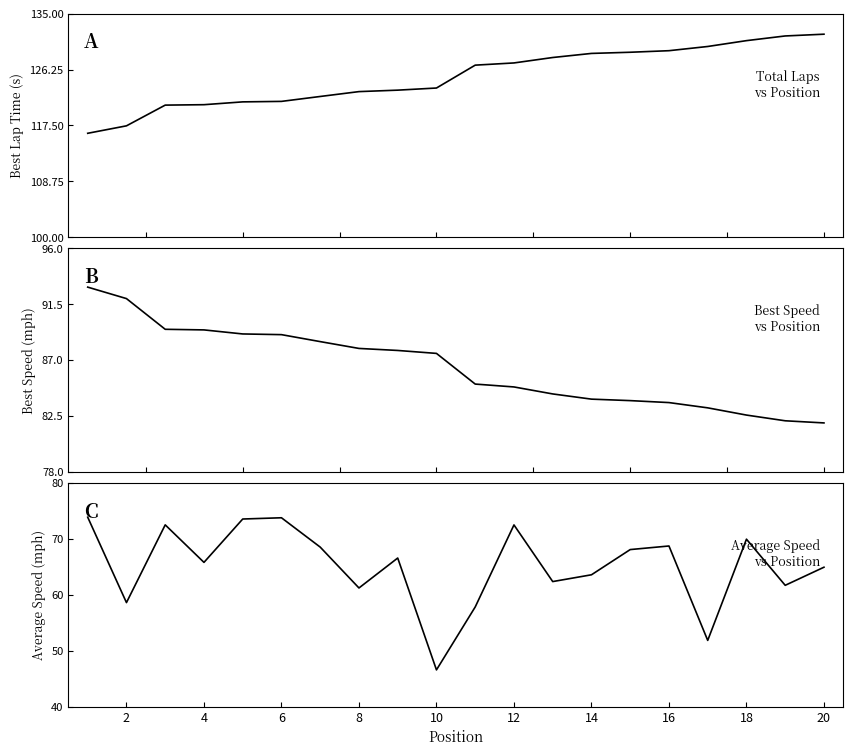

Which series has the largest total across all categories?

Best Lap Time